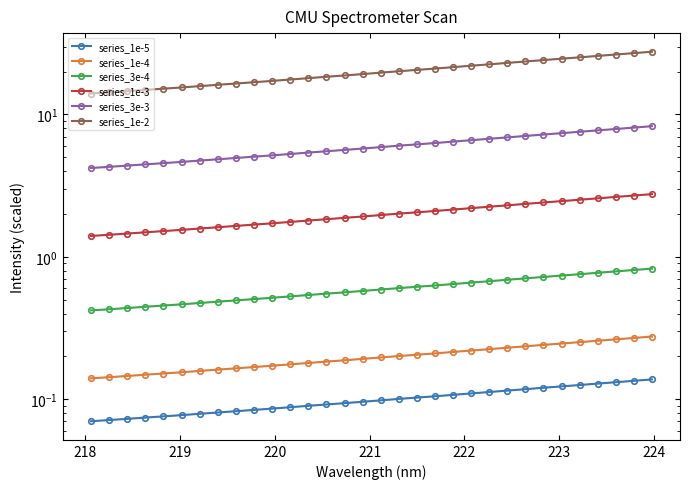

Is the value of series_1e-3 at 10 greater than the value of series_1e-5 at 10?

Yes